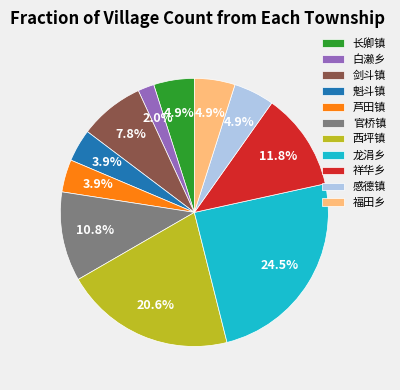

How many segments does this pie chart have?

11